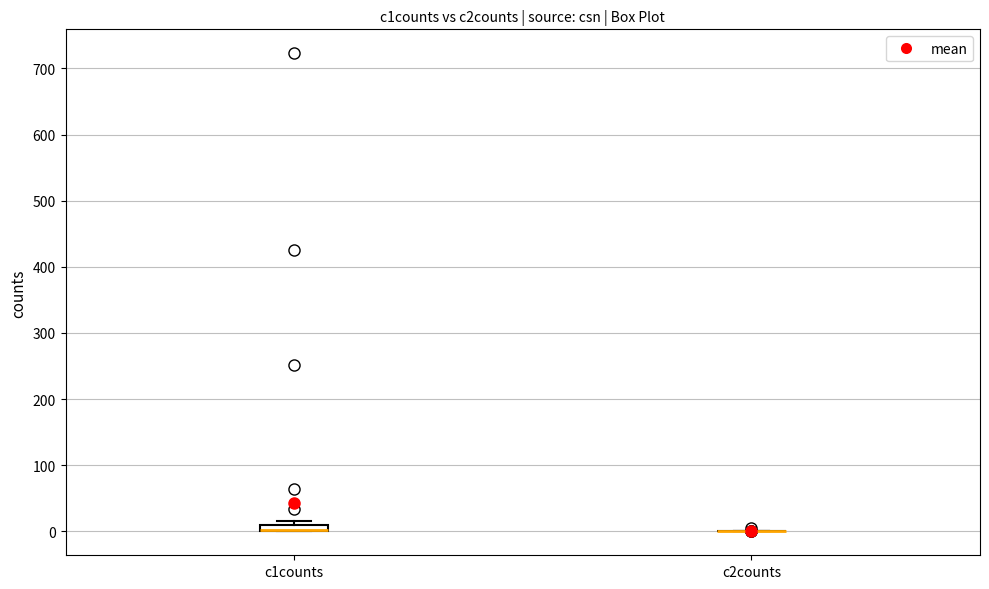

Where is the upper edge of the box for c1counts on the y-axis? The values are not printed on the chart, so give them approximately, as read against the axis.

10